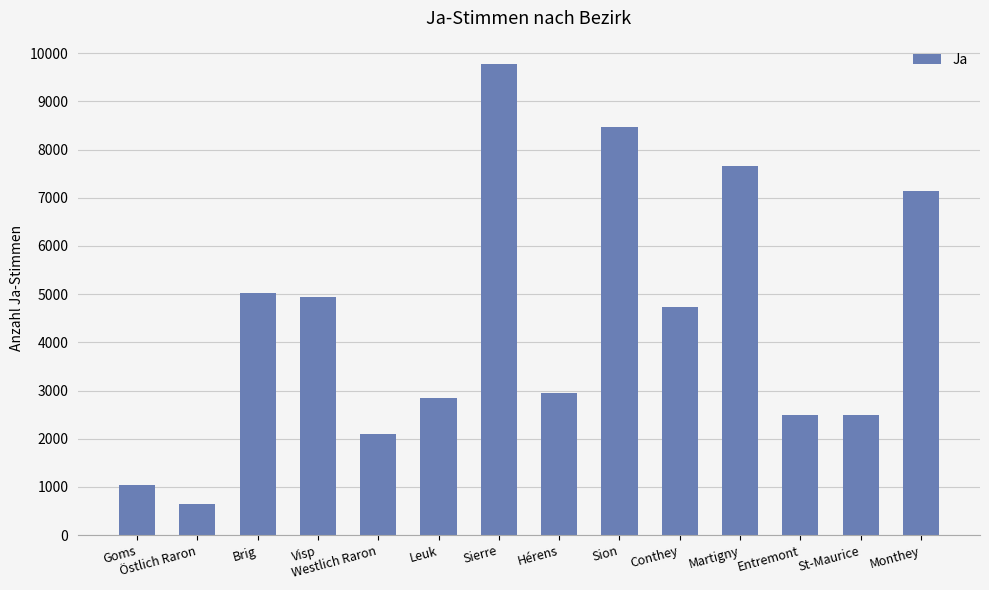

True or false: the data shows 7139 at Monthey.

True